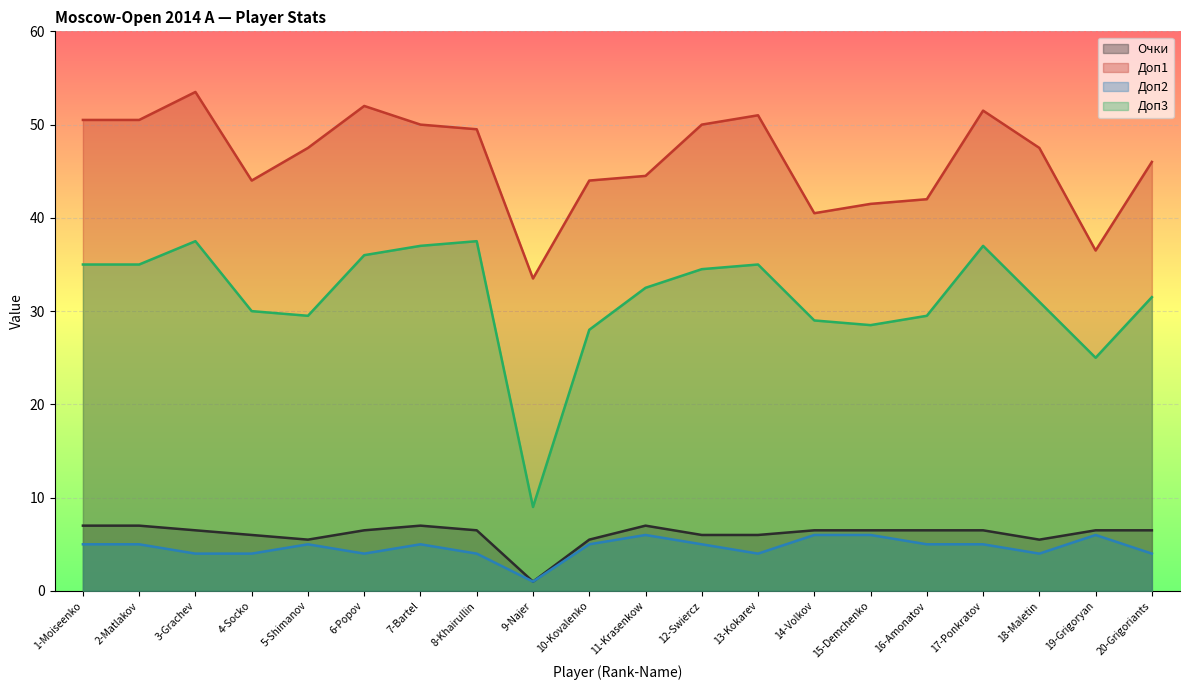

What is the difference between the Доп1 values at 19-Grigoryan and 5-Shimanov?

11.0